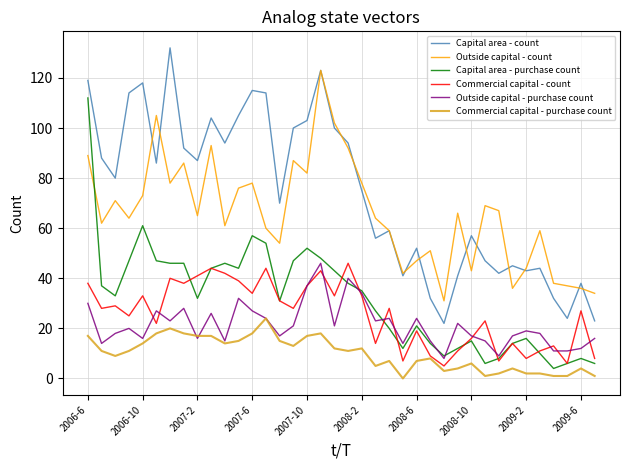

What are all the series names shown in the legend?

Capital area - count, Outside capital - count, Capital area - purchase count, Commercial capital - count, Outside capital - purchase count, Commercial capital - purchase count